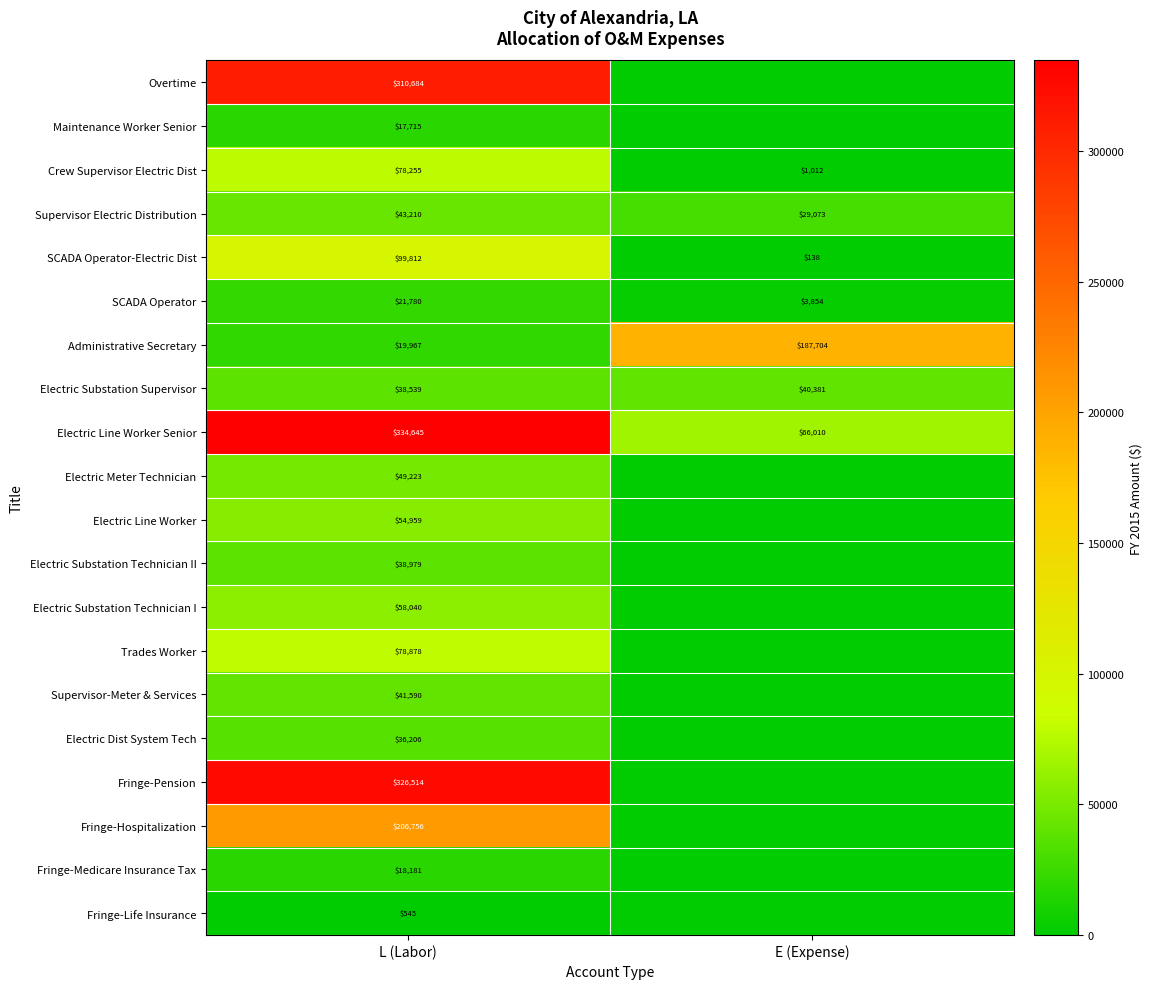

What is the total value across all series at L (Labor)?

1874478